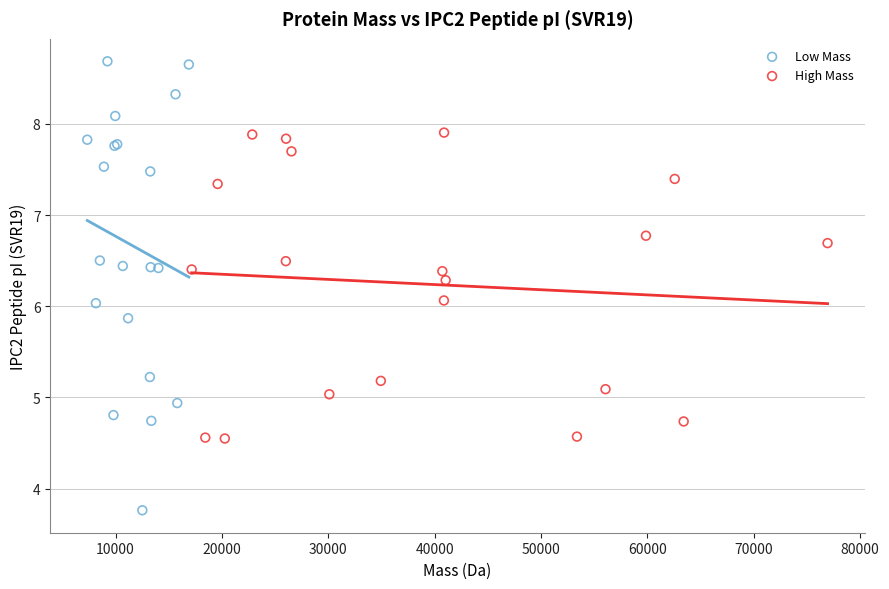

Which series has the widest spread of Y values?

Low Mass